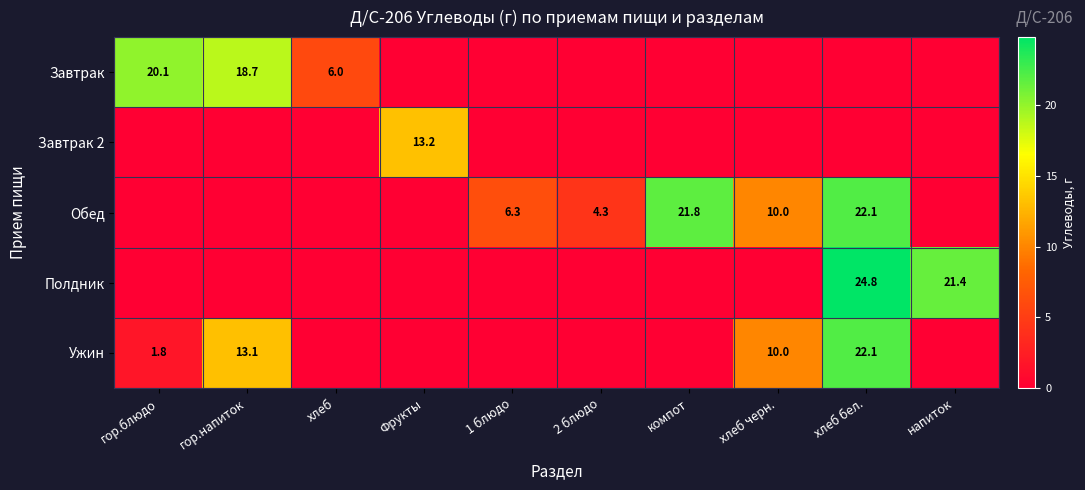

Is it true that Обед equals 4.3 at 2 блюдо?

True